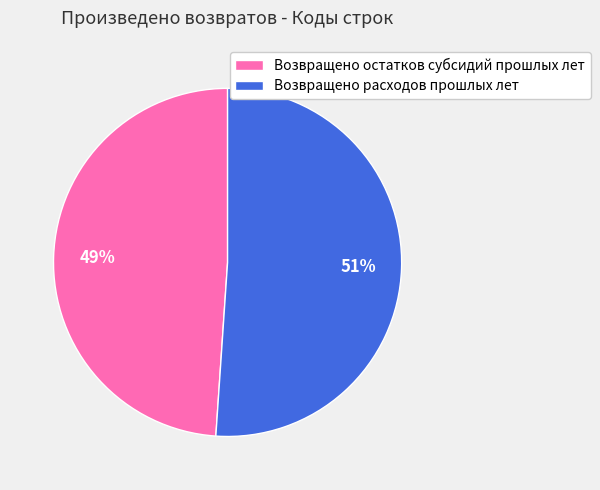

Combined, do Возвращено остатков субсидий прошлых лет and Возвращено расходов прошлых лет account for over 50%?

Yes